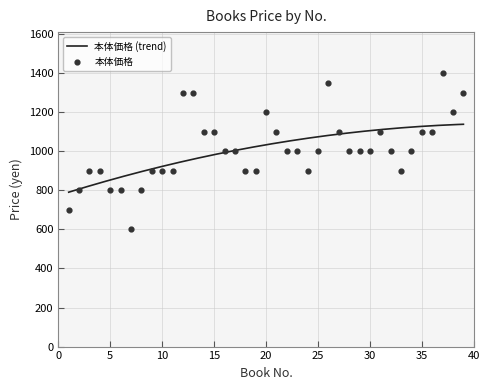

What is the change in value from 19 to 31?

+200